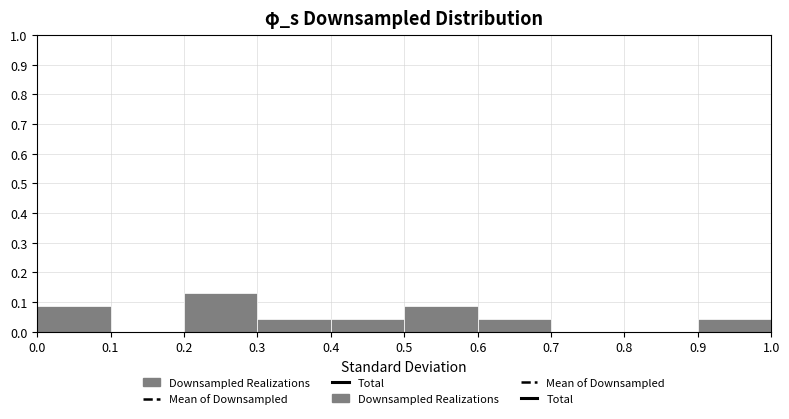

How tall is the bar that spans 0.0 to 0.1 on the x-axis? The values are not printed on the chart, so give them approximately, as read against the axis.

0.09